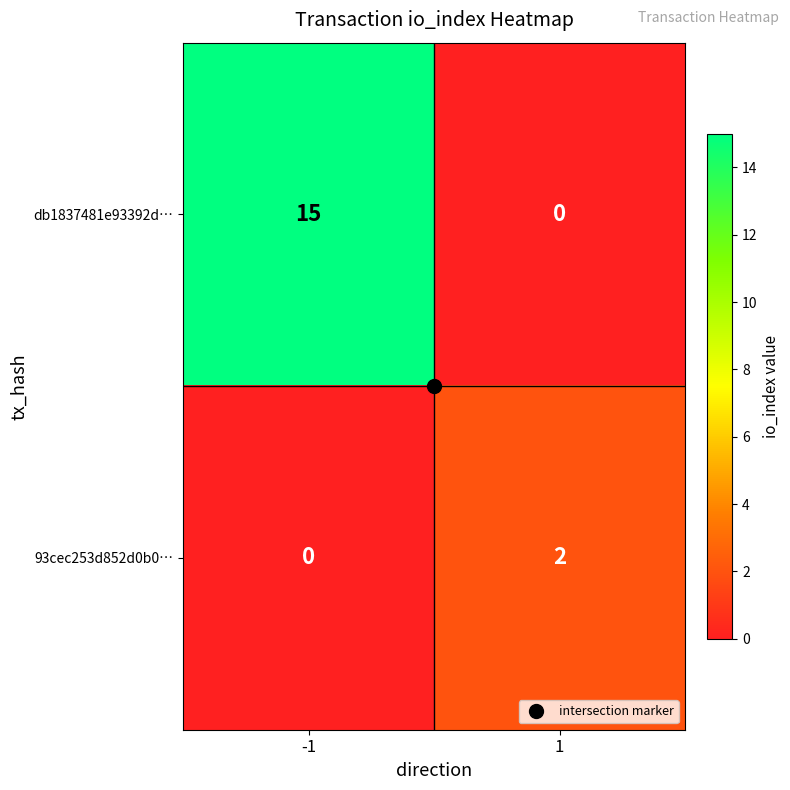

Rank the series at 1 from lowest to highest value.

db1837481e93392d…, 93cec253d852d0b0…